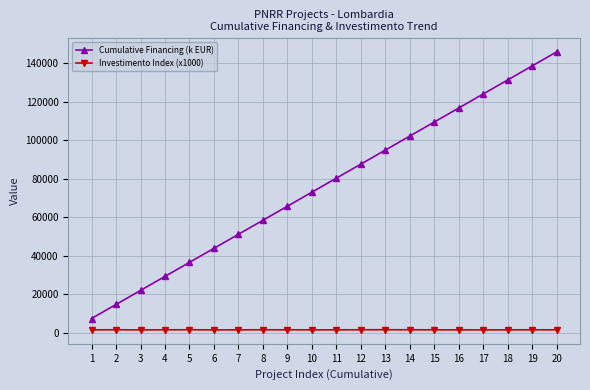

At 3, list the series in order from largest to smallest.

Cumulative Financing (k EUR), Investimento Index (x1000)